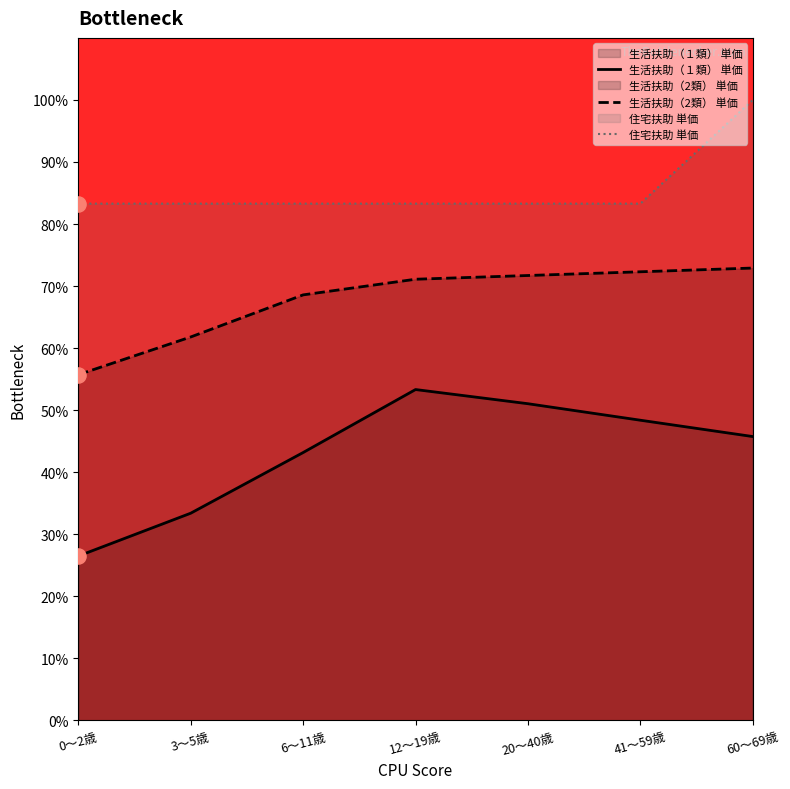

Which series has the largest total across all categories?

住宅扶助 単価